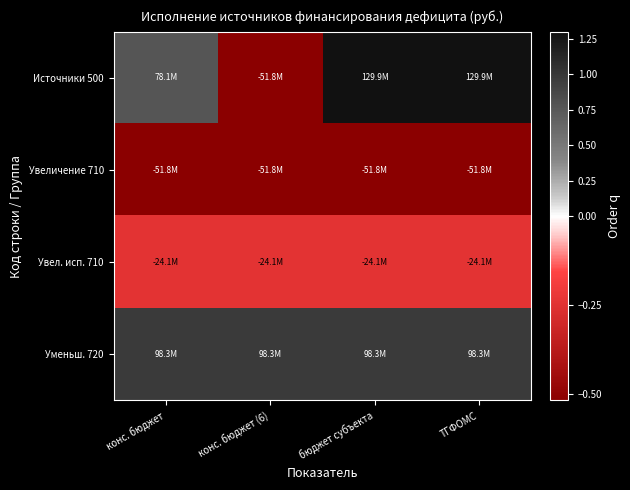

What is the total value across all series at конс. бюджет?

100581233.0